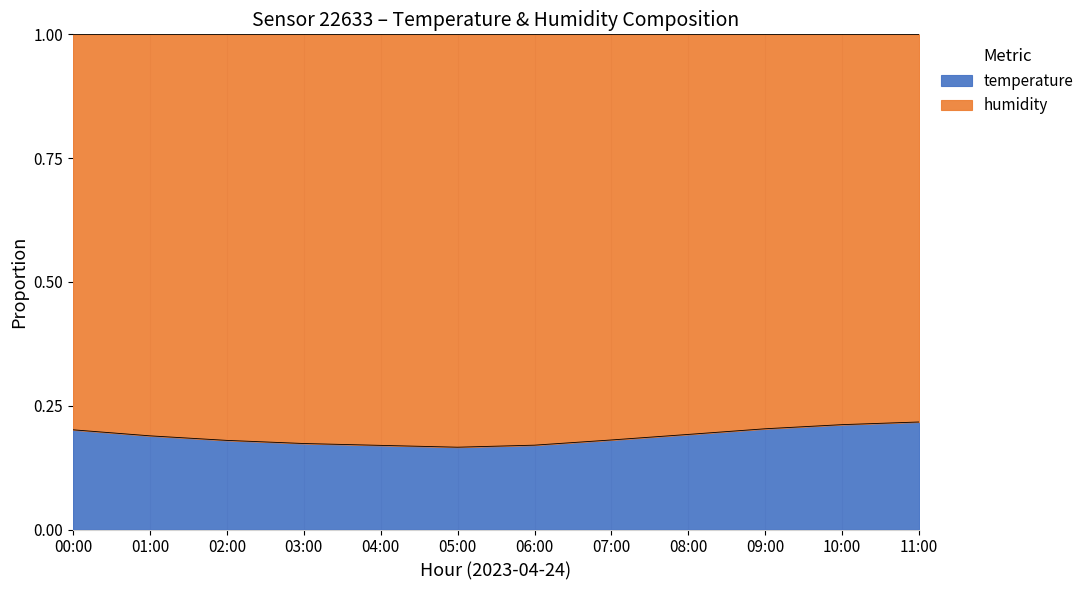

Reading left to right, what are all the values shown in this chart?

00:00=0.2	01:00=0.2	02:00=0.2	03:00=0.2	04:00=0.2	05:00=0.2	06:00=0.2	07:00=0.2	08:00=0.2	09:00=0.2	10:00=0.2	11:00=0.2